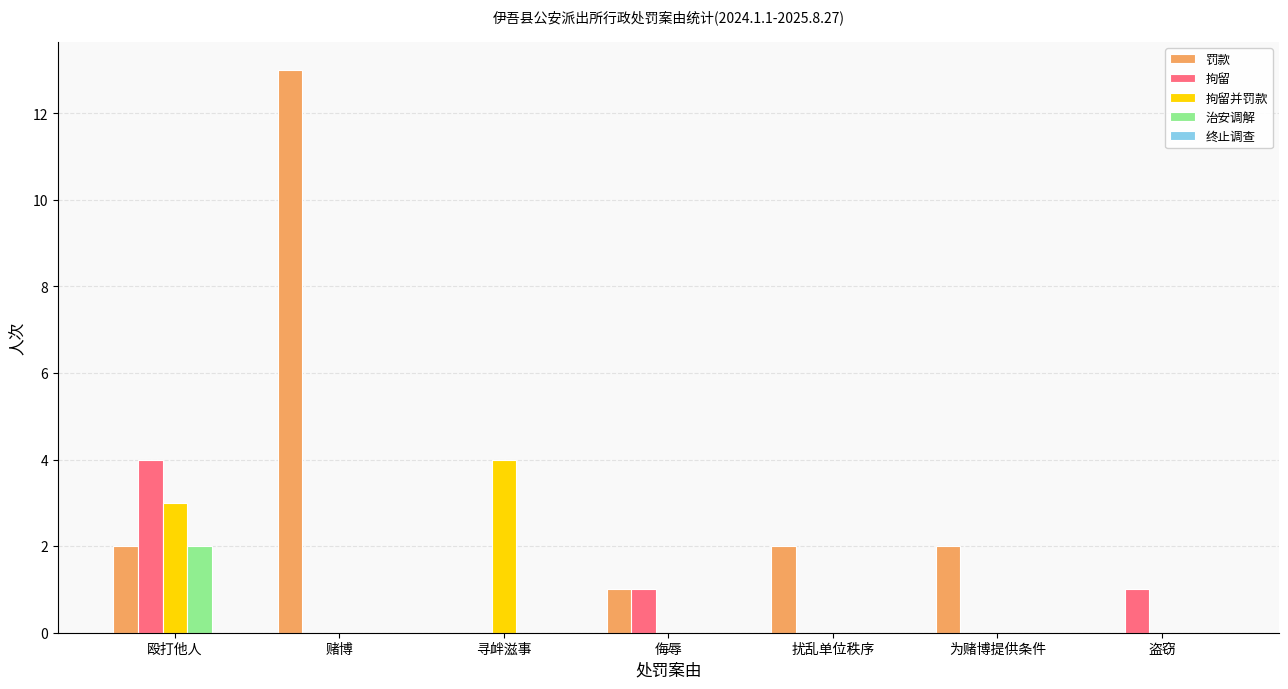

Which category has the highest value in the 拘留并罚款 series?

寻衅滋事